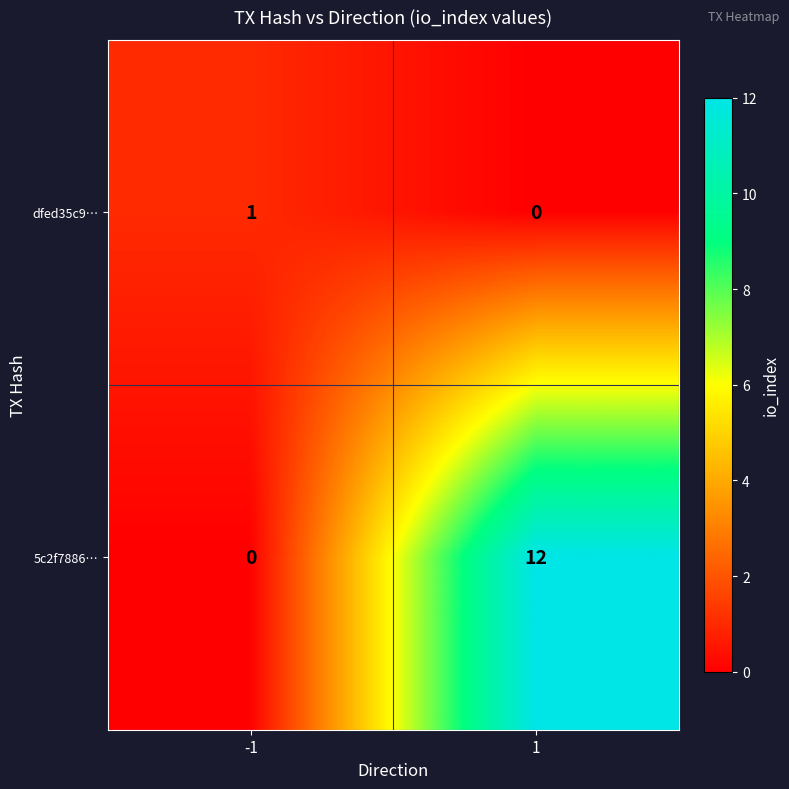

At 1, list the series in order from smallest to largest.

dfed35c9…, 5c2f7886…